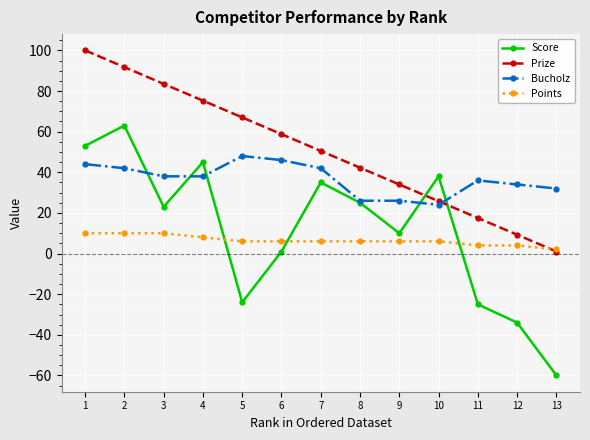

What is the lowest value of the Score series?

-60.0